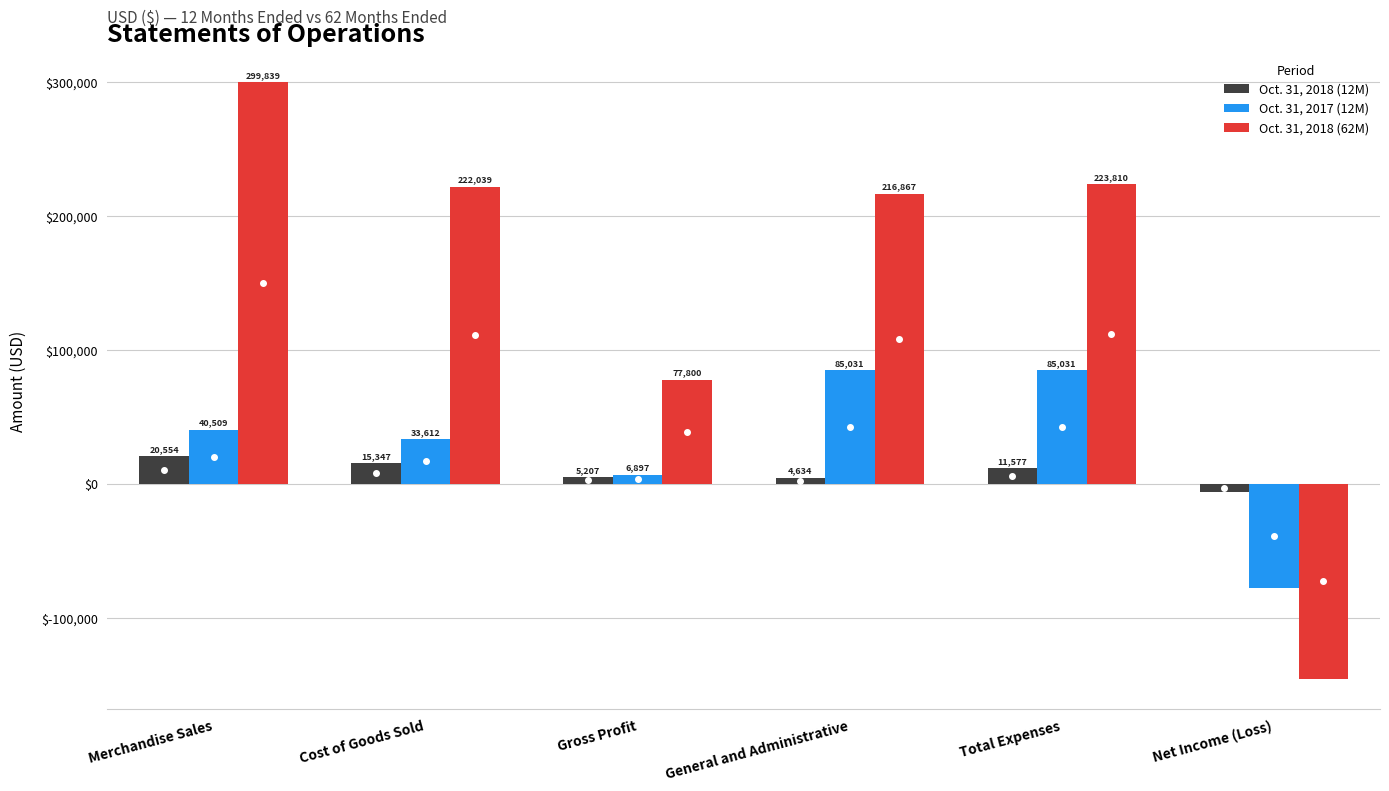

What is the label of the 1st bar from the left?

Merchandise Sales